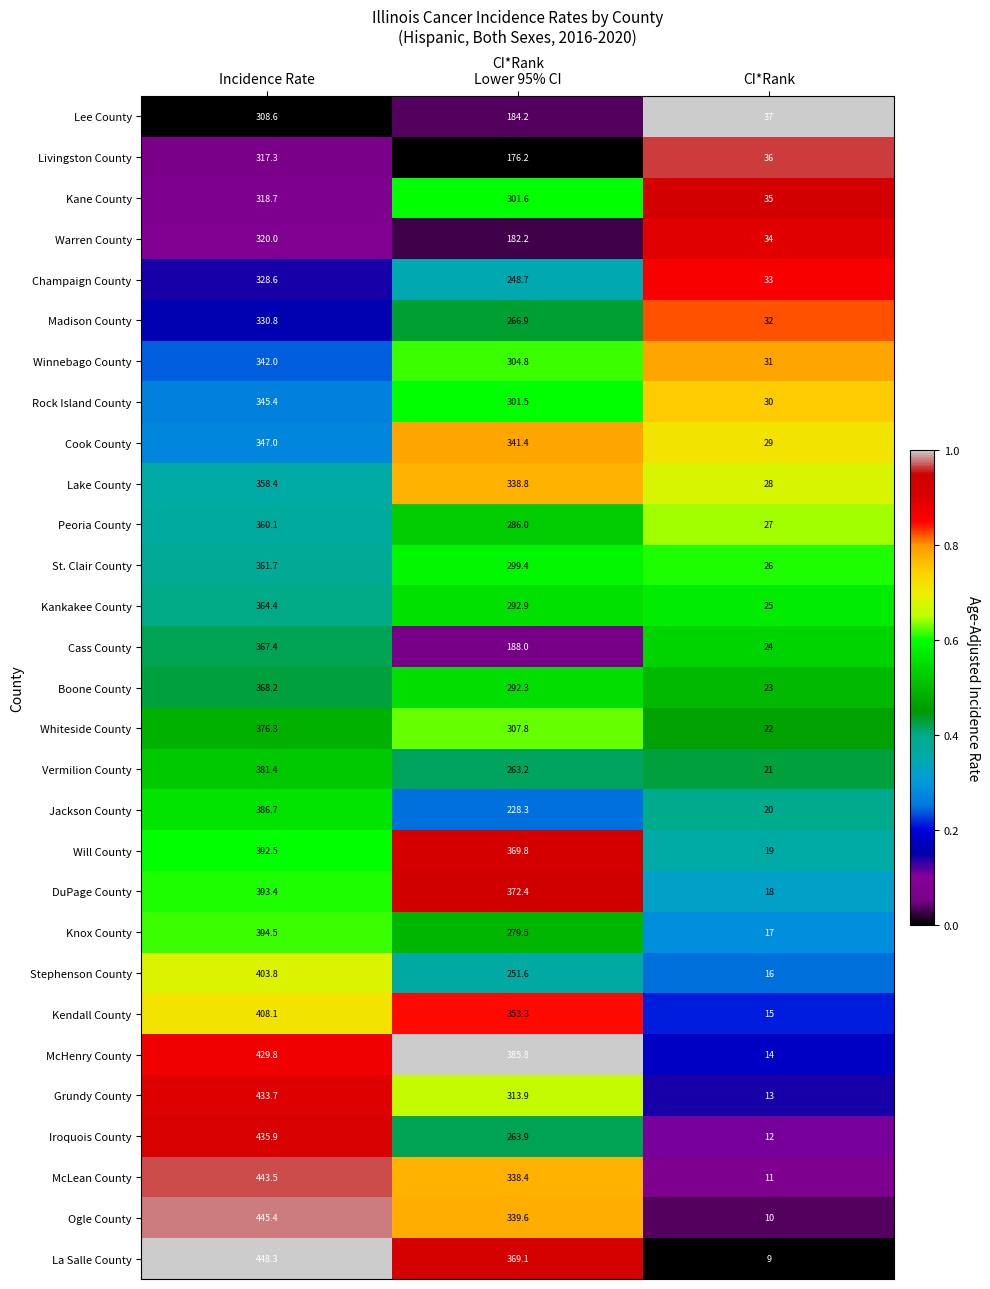

What is the sum of the Stephenson County values at Incidence Rate and CI*Rank?

419.8